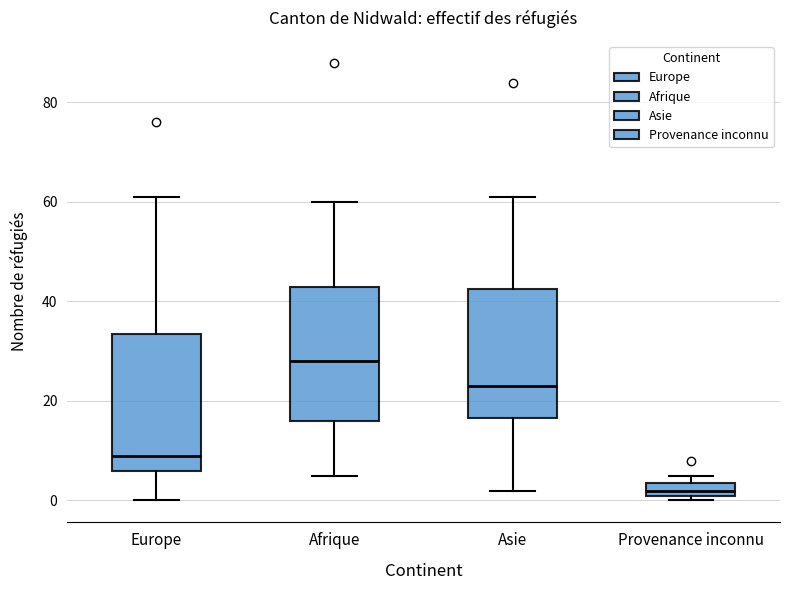

Where does the upper whisker of the box for Asie end on the y-axis? The values are not printed on the chart, so give them approximately, as read against the axis.

62